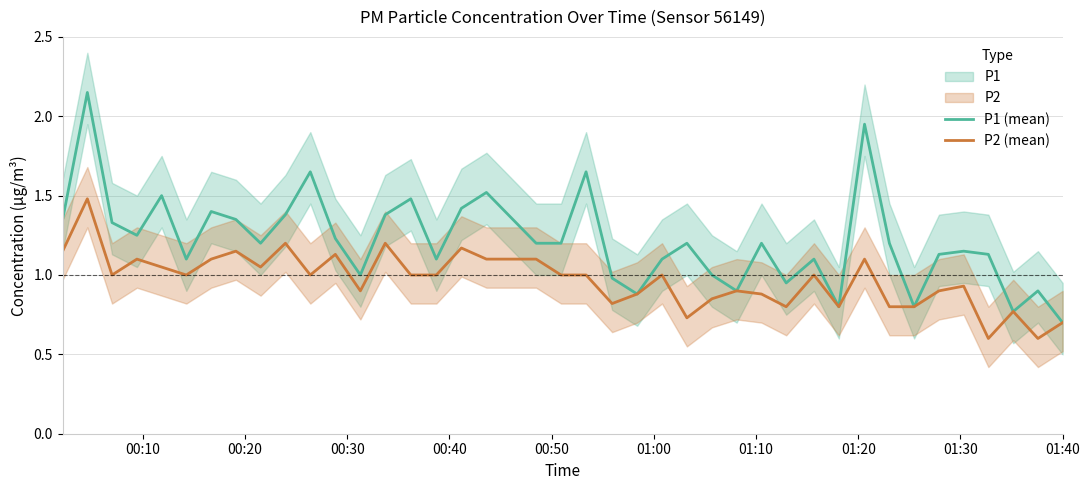

How many data points in P1 (mean) are above 1?

29